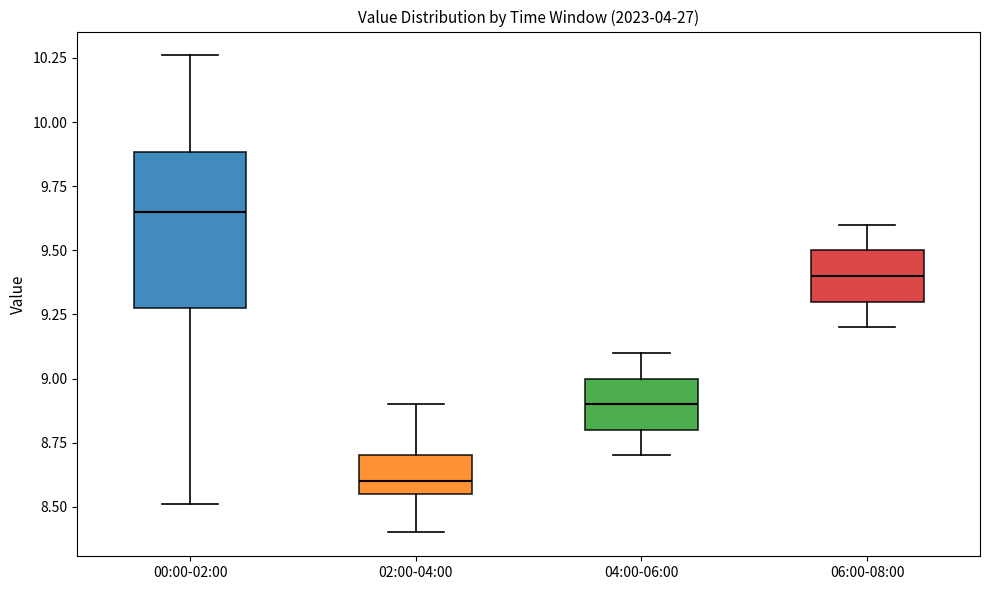

Reading left to right, read every box against the y-axis: the position of its median line, the range the box covers, and the ends of its whiskers. The values are not printed on the chart, so give them approximately, as read against the axis.

00:00-02:00: median 9.65, box 9.30 to 9.90, whiskers 8.50 to 10.25
02:00-04:00: median 8.60, box 8.55 to 8.70, whiskers 8.40 to 8.90
04:00-06:00: median 8.90, box 8.80 to 9.00, whiskers 8.70 to 9.10
06:00-08:00: median 9.40, box 9.30 to 9.50, whiskers 9.20 to 9.60